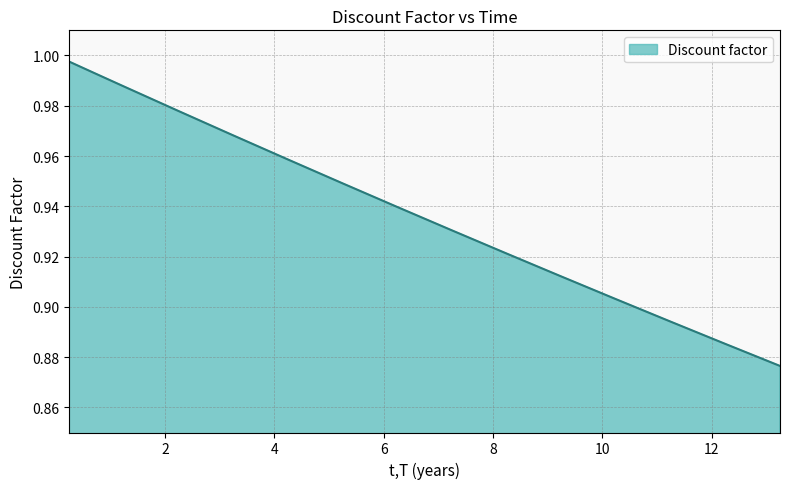

Rank the categories by value from highest to lowest.

0.25, 0.5, 0.75, 1.0, 1.25, 2.25, 3.25, 4.25, 5.25, 6.25, 7.25, 8.25, 9.25, 10.25, 11.25, 12.25, 13.25